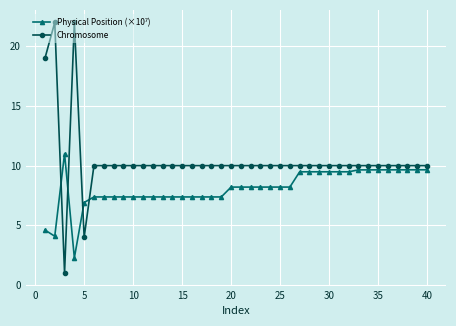

What is the greatest value displayed?

22.0